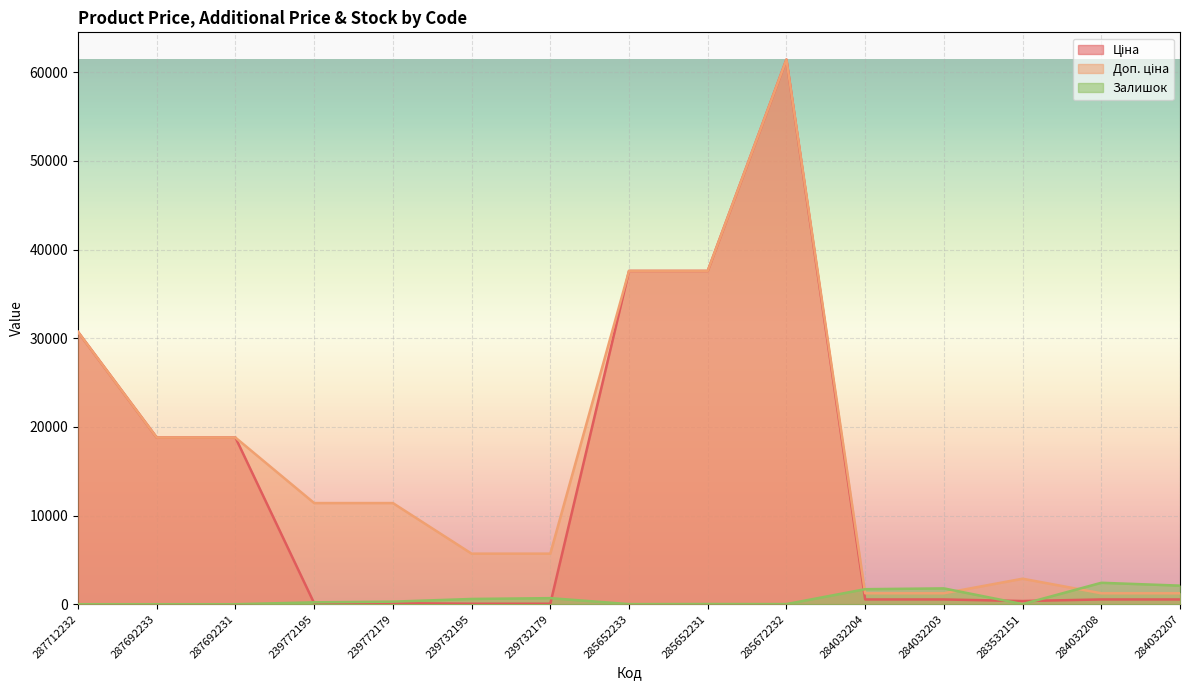

Rank the series by their maximum value, from lowest to highest.

Залишок, Ціна, Доп. ціна